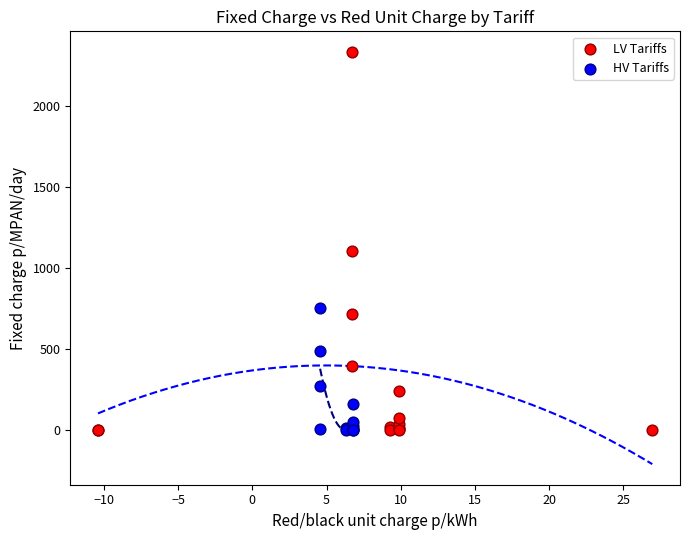

Which series has the widest spread of Y values?

LV Tariffs